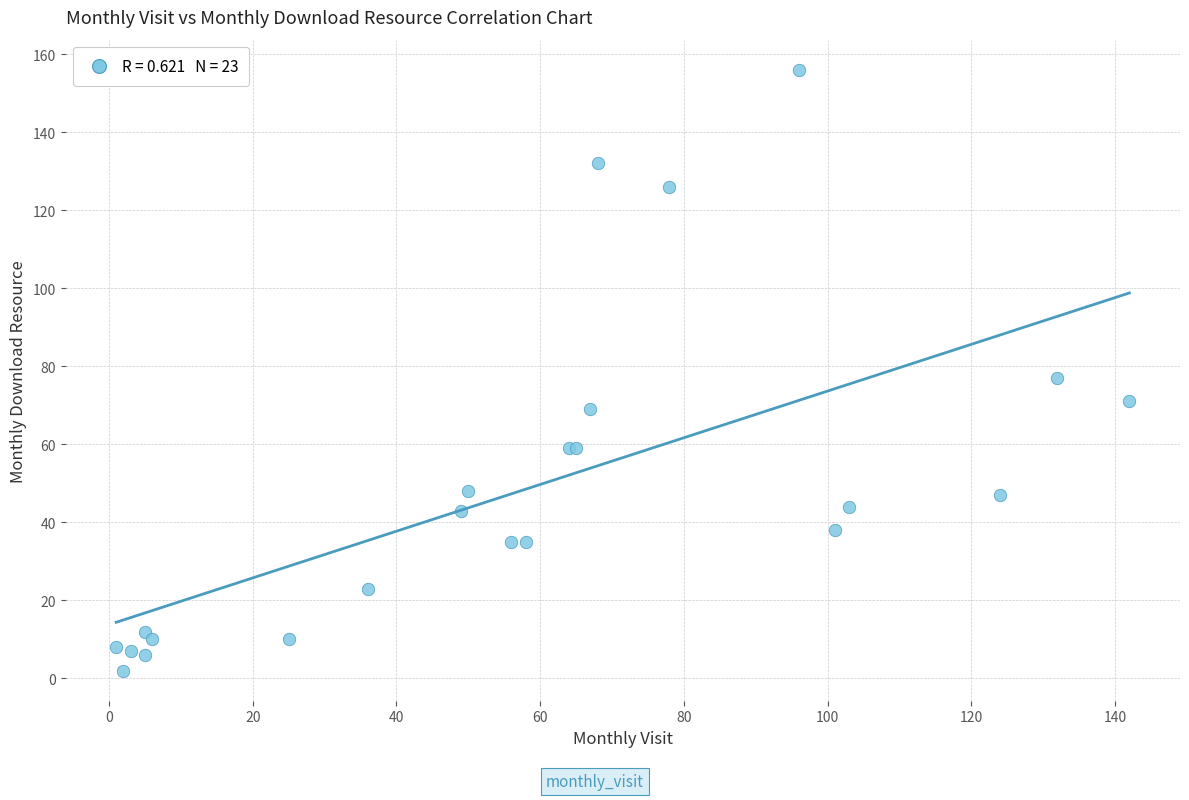

What Y value in the scatter plot is closest to 79?

77